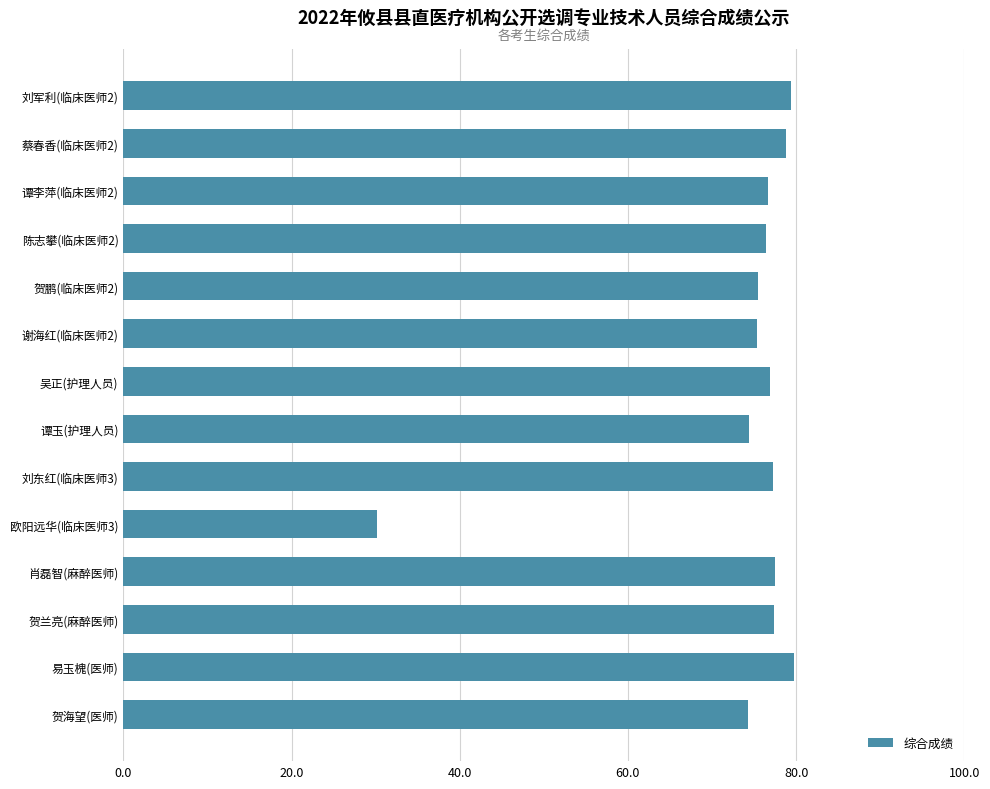

The value at 易玉槐(医师) is 79.7. True or false?

True